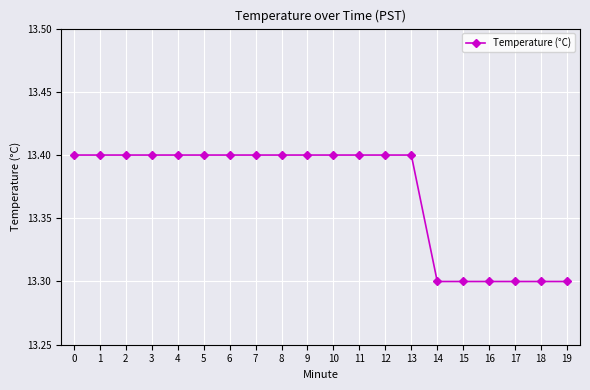

What is the sum of all values?

267.4